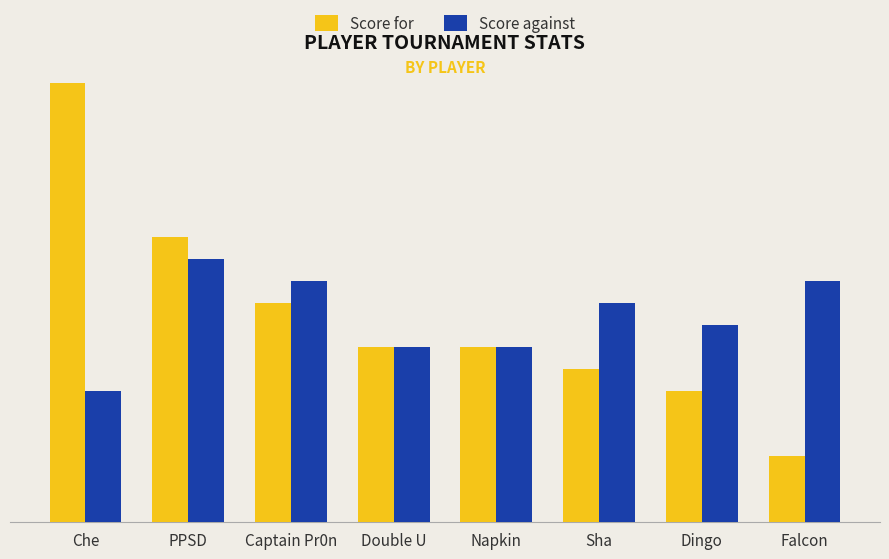

Does the chart contain any negative values?

No